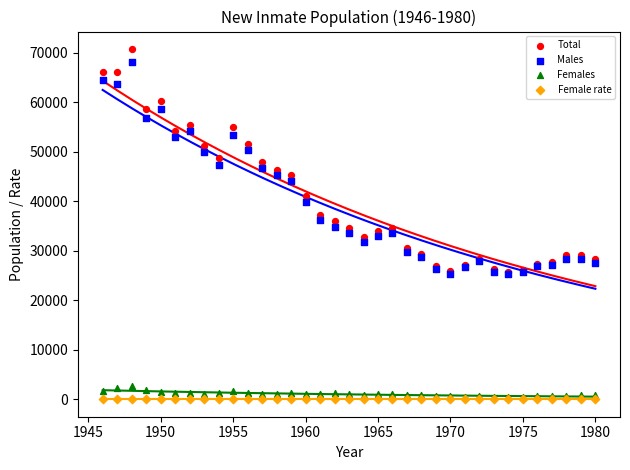

What are all the series names shown in the legend?

Total, Males, Females, Female rate